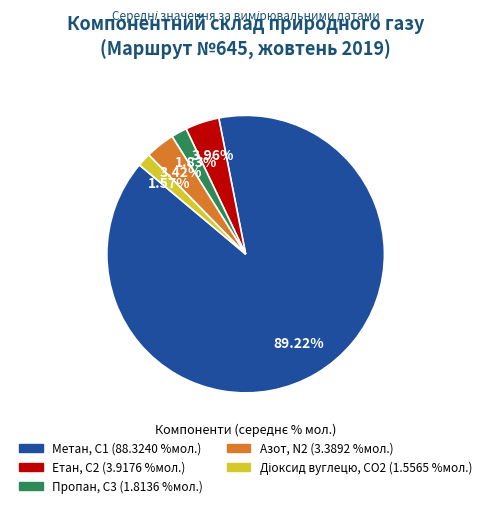

Is there any slice that represents more than half of the pie?

Yes